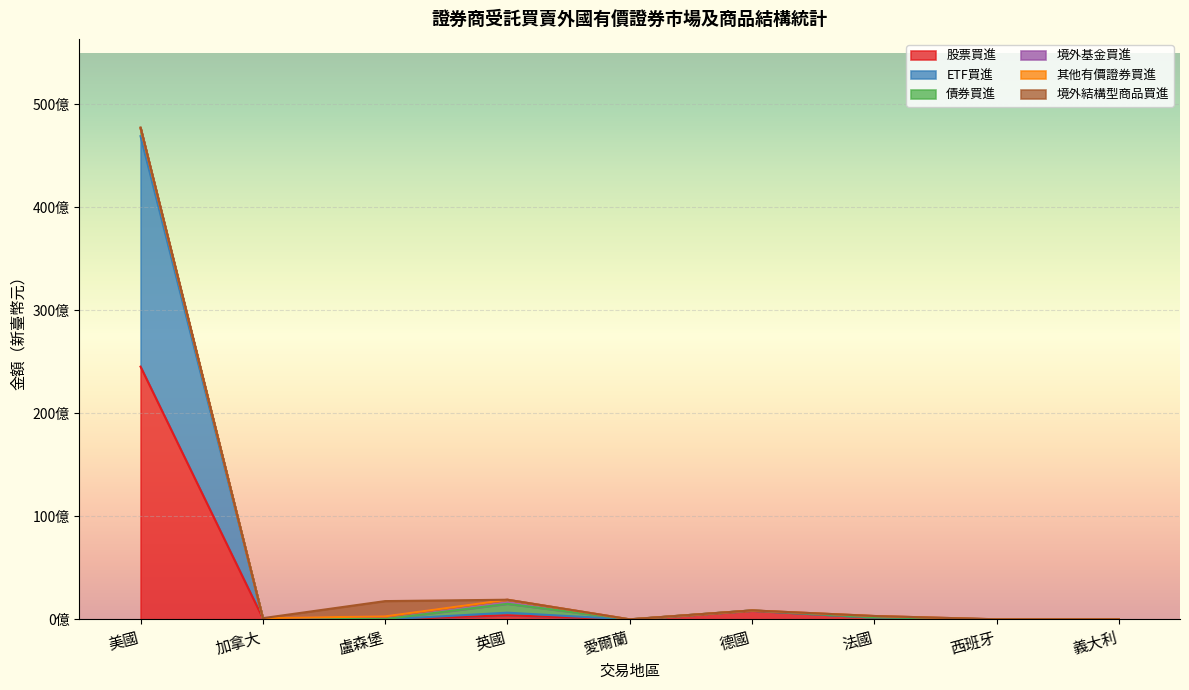

What is the difference between the highest and lowest values at 法國?

19515662